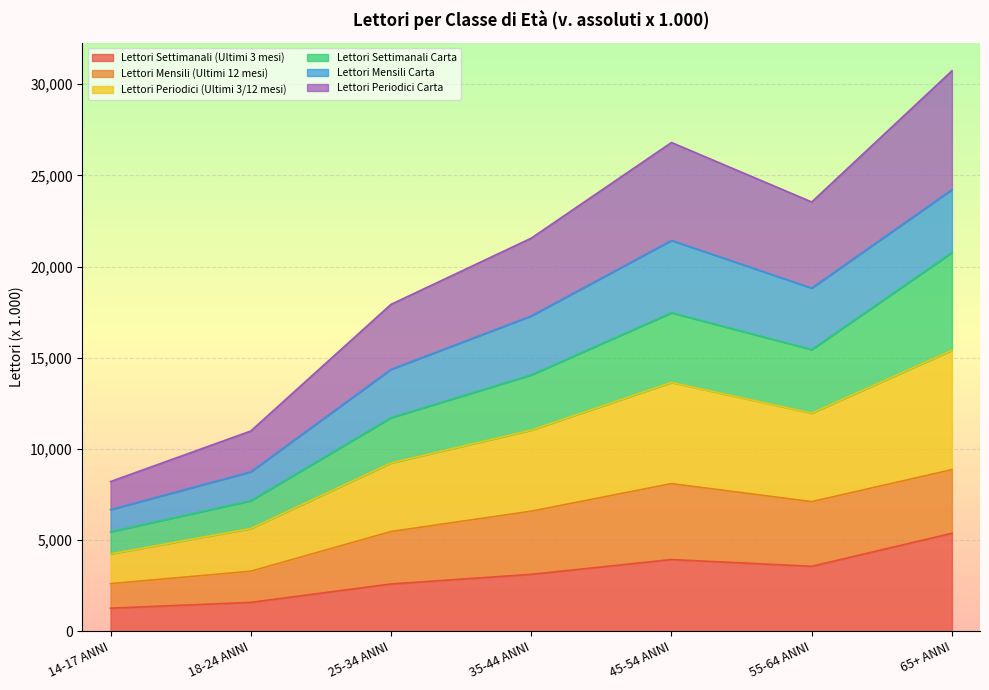

Which category has the highest value in the Lettori Settimanali (Ultimi 3 mesi) series?

65+ ANNI